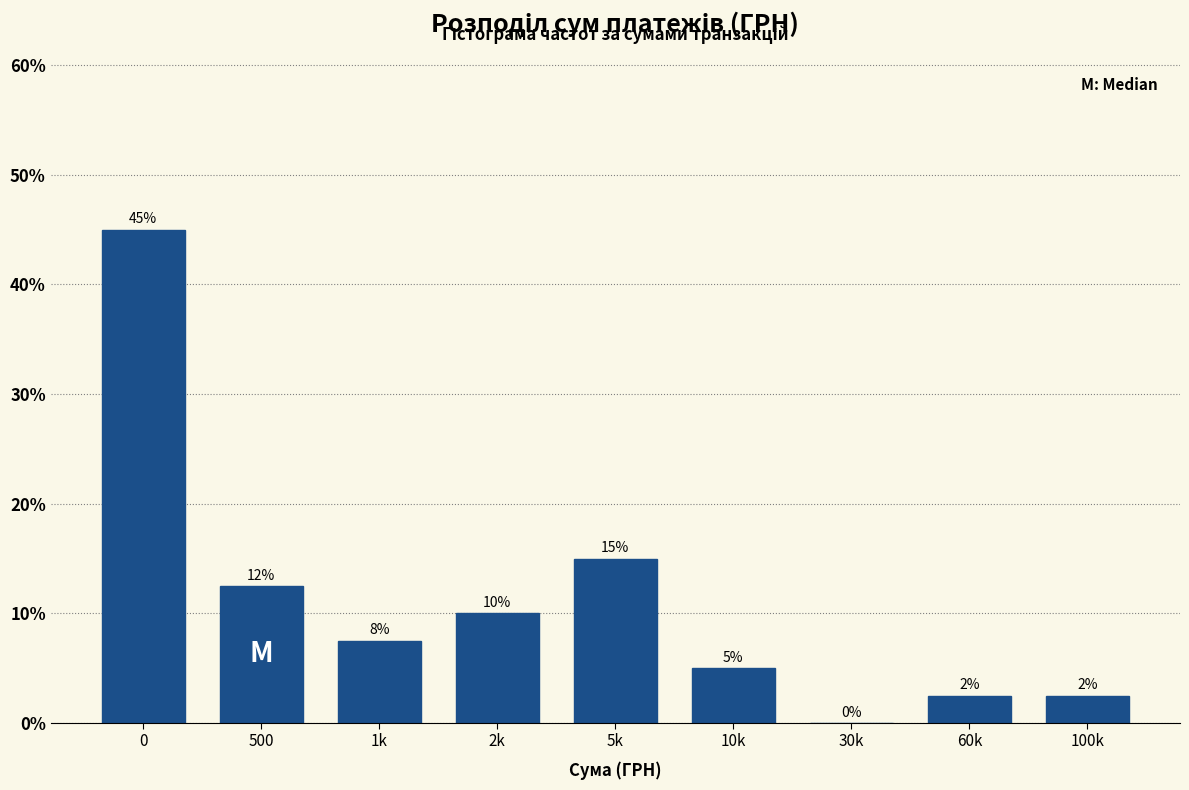

What value does the data have at 10k?

5.0